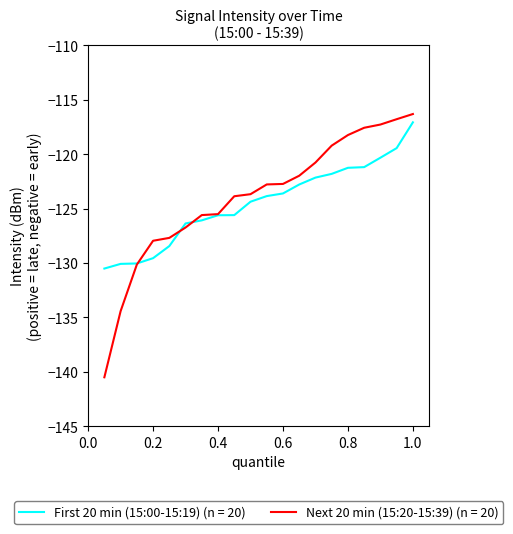

What is the highest value of the Next 20 min (15:20-15:39) (n = 20) series?

-116.3